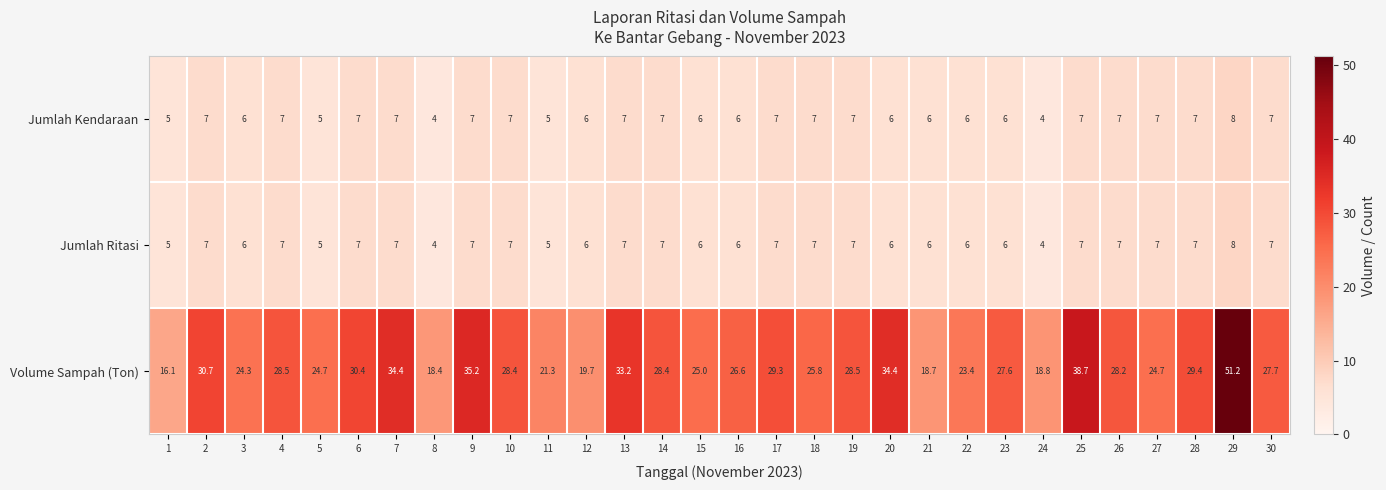

Which label corresponds to the largest value in the chart?

29